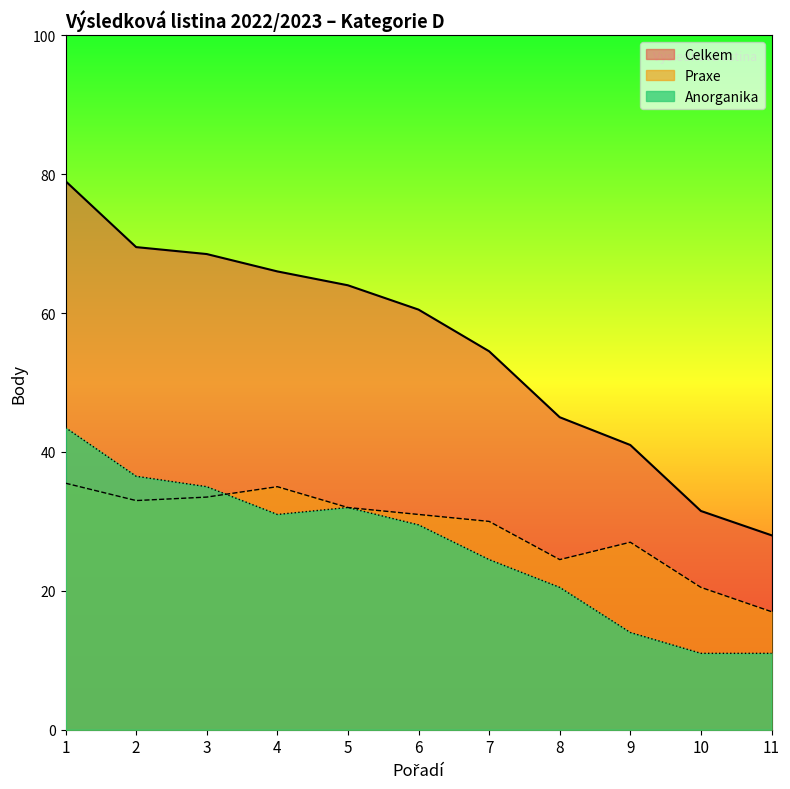

True or false: Anorganika has more than 2 points higher than both neighbors.

False